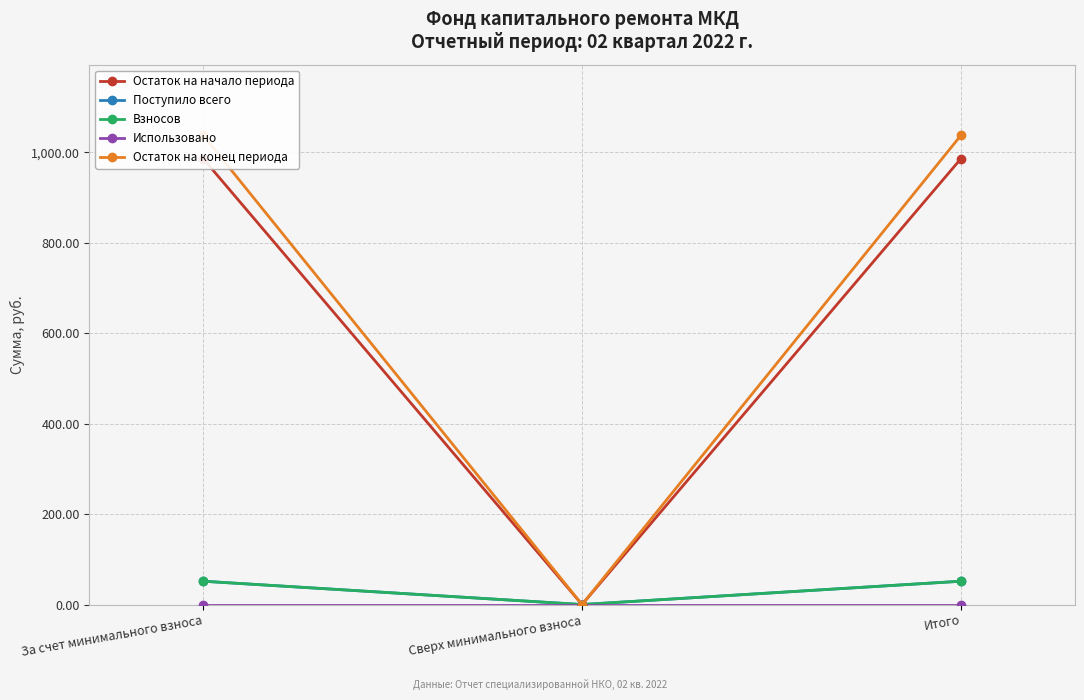

What is the average value of the Остаток на конец периода series?

691.8